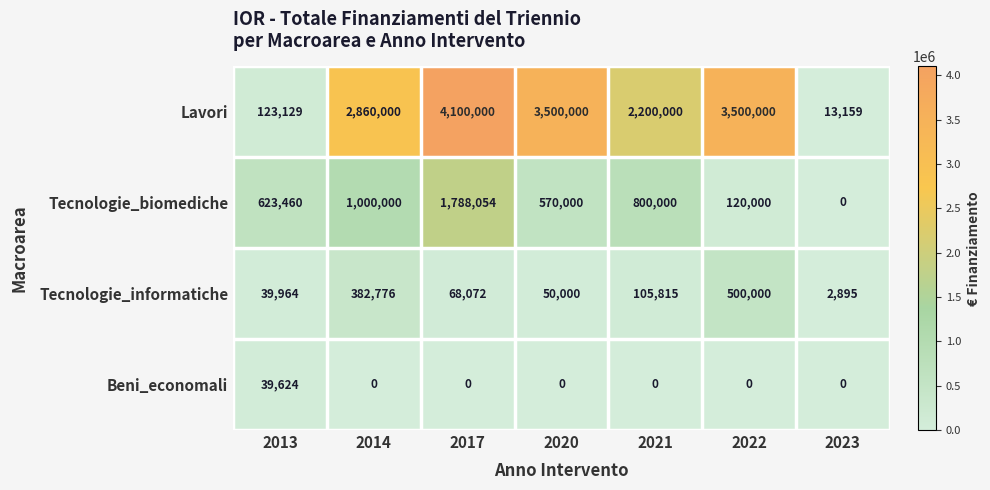

The Tecnologie_informatiche series shows 120252 at 2017. True or false?

False